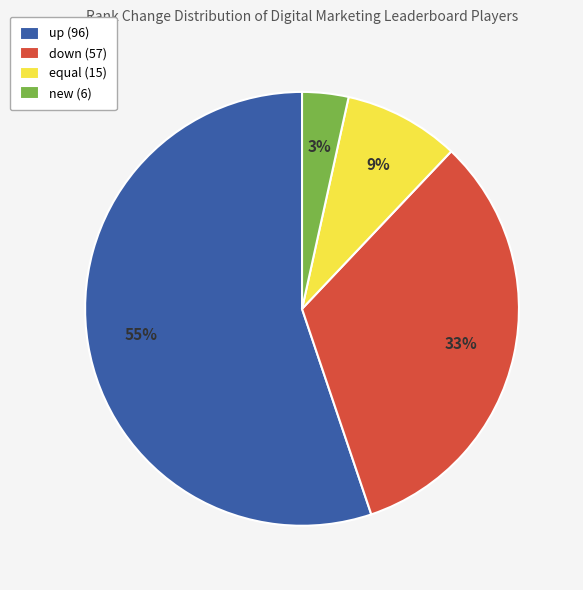

Between up (96) and equal (15), which is larger?

up (96)